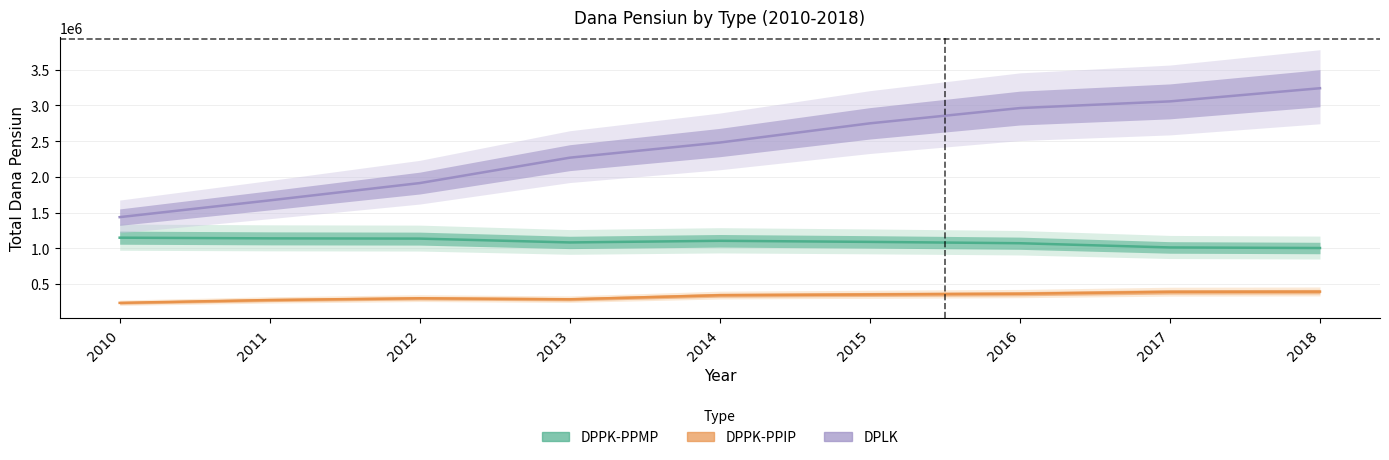

Reading left to right, what are all the values shown in this chart?

DPPK-PPMP: 1147633	1138048	1134609	1081021	1103840	1088755	1069982	1010854	1003007
DPPK-PPIP: 235108	274779	299251	285147	342169	352610	363121	389241	392300
DPLK: 1435256	1669881	1911938	2267477	2479435	2748162	2961942	3055617	3239767